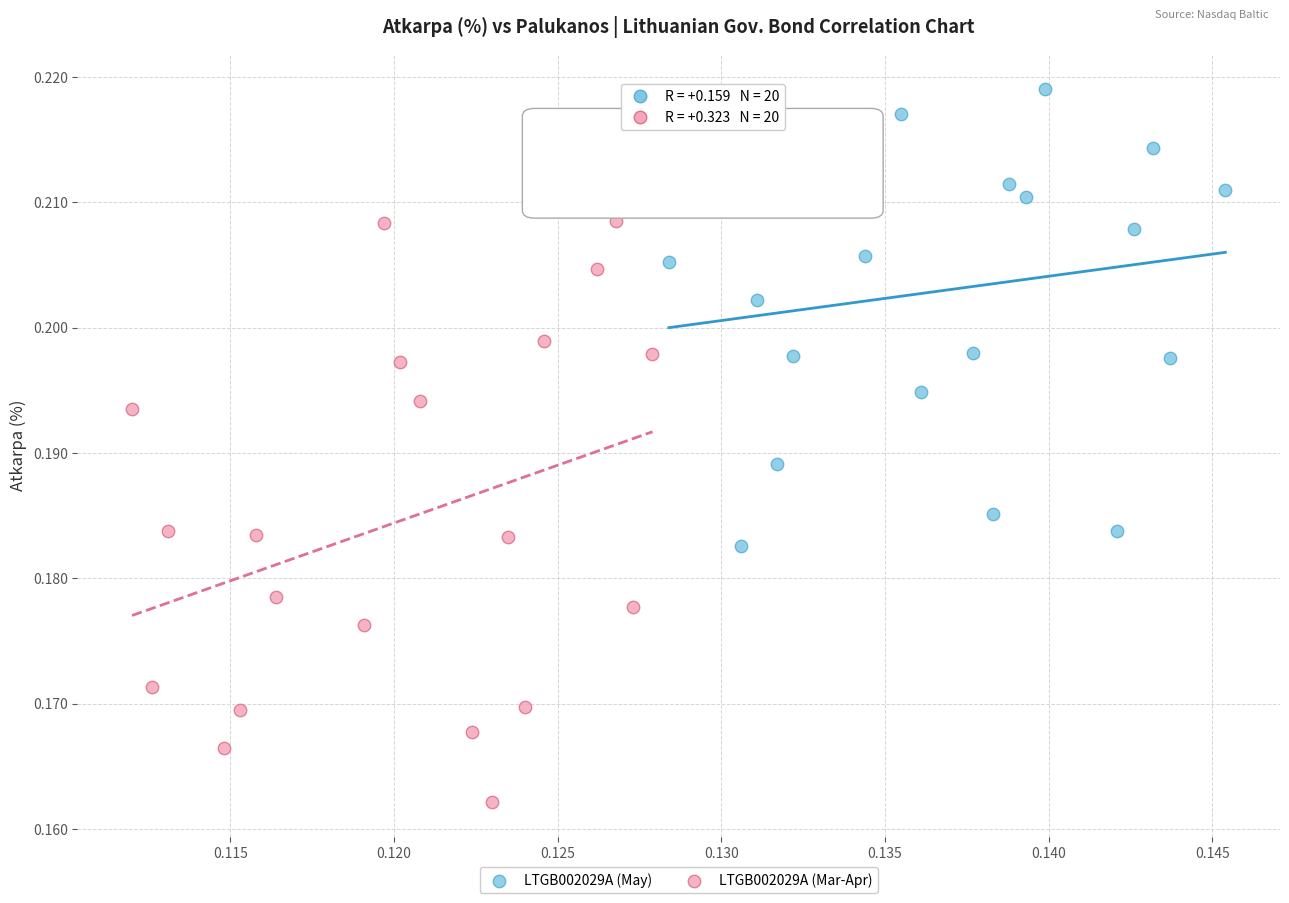

Which series has the largest Y range (max minus min)?

LTGB002029A (Mar-Apr)